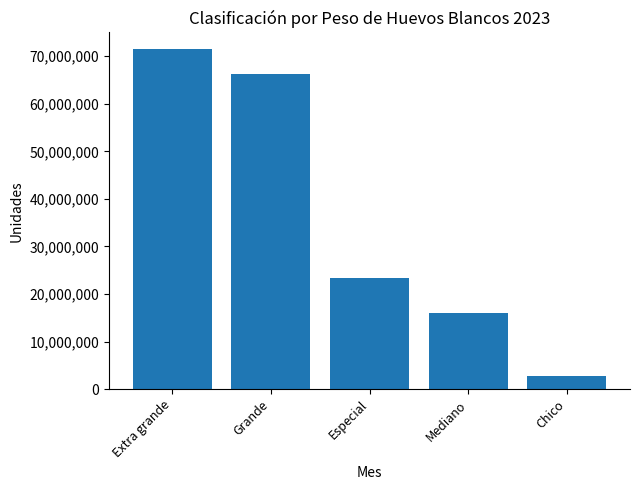

List the labels in order of value, largest first.

Extra grande, Grande, Especial, Mediano, Chico